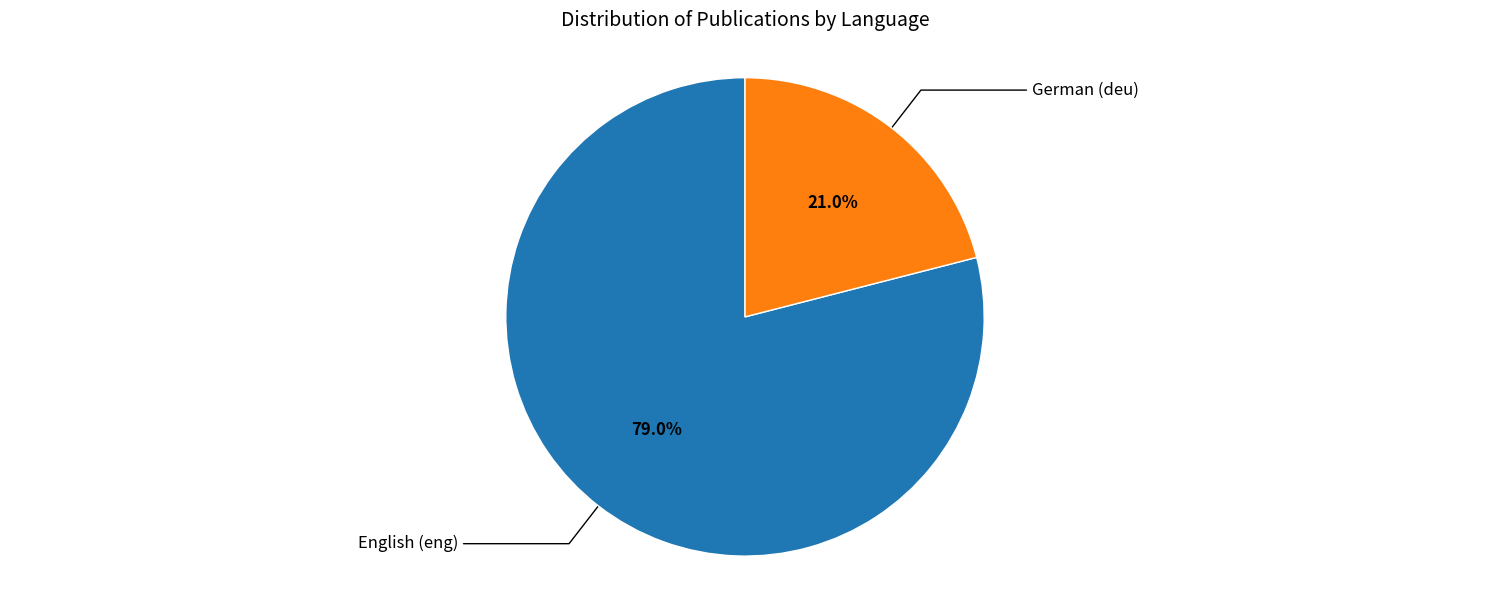

Does any single category account for the majority?

Yes